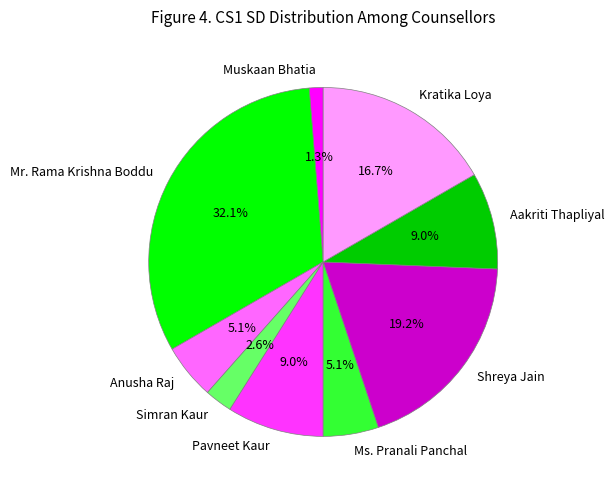

Is there any slice that represents more than half of the pie?

No